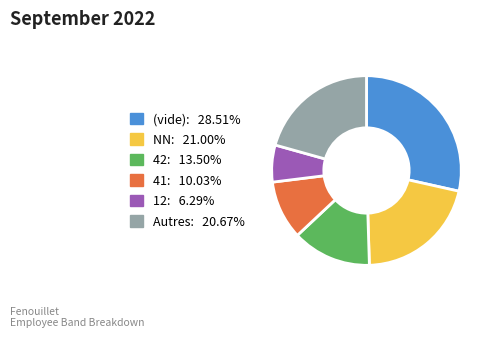

Is there any slice that represents more than half of the pie?

No